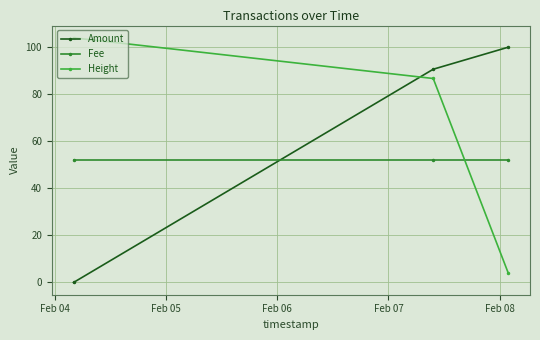

What are all the series names shown in the legend?

Amount, Fee, Height